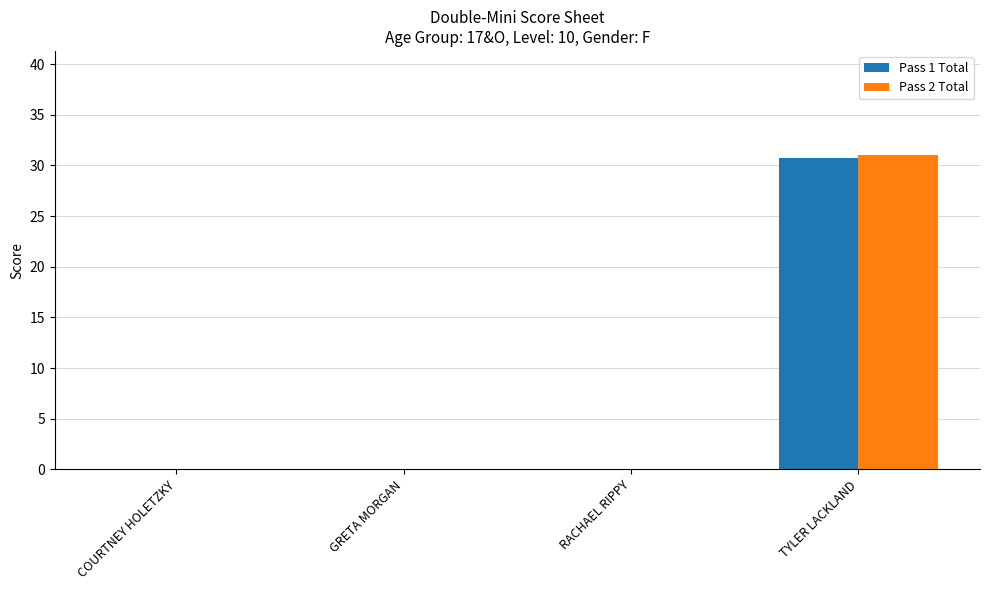

Which series changed the most between COURTNEY HOLETZKY and TYLER LACKLAND?

Pass 2 Total